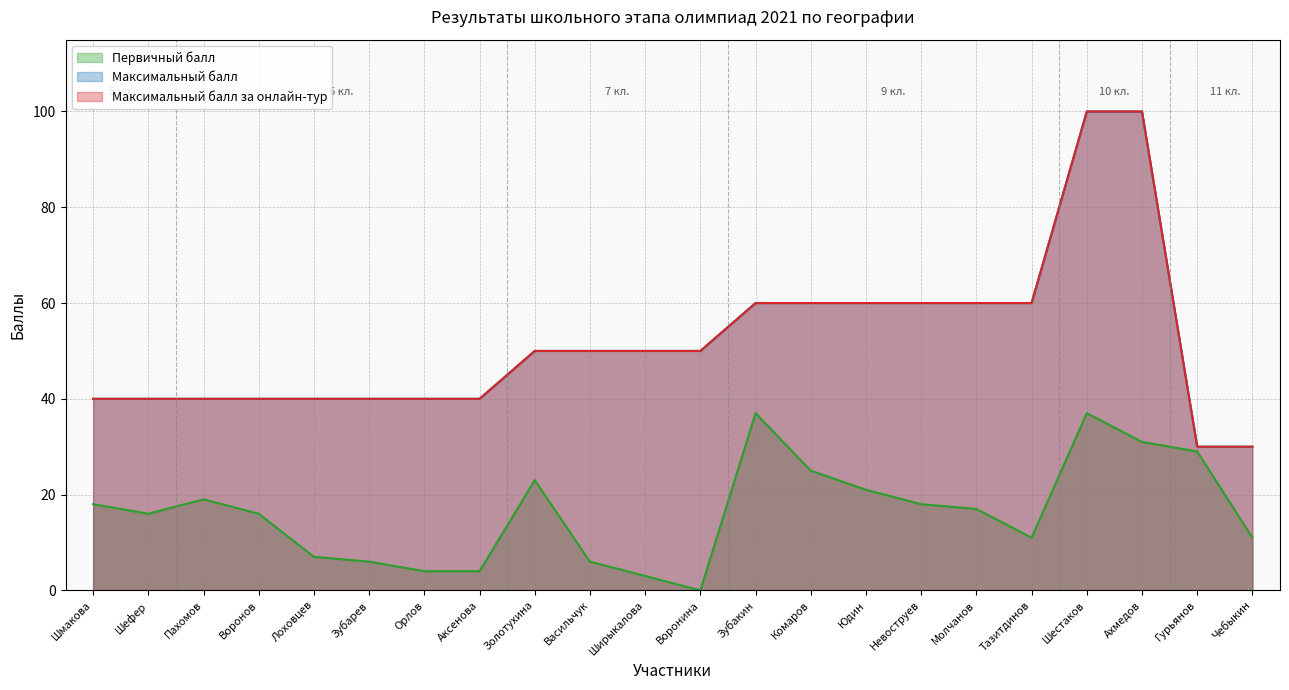

The Первичный балл series shows 58 at Шестаков. True or false?

False